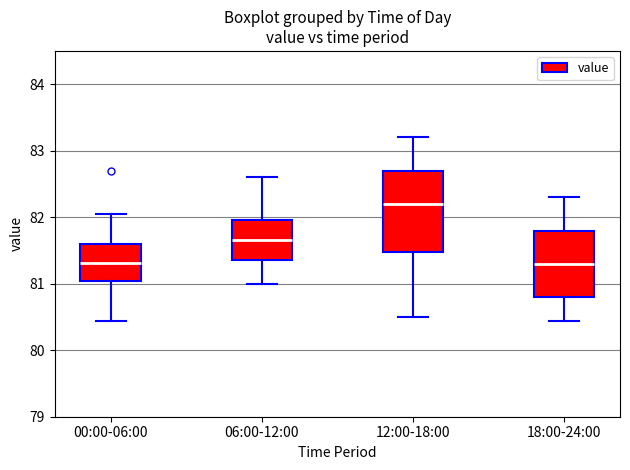

Where does the lower whisker of the box for 12:00-18:00 end on the y-axis? The values are not printed on the chart, so give them approximately, as read against the axis.

80.5